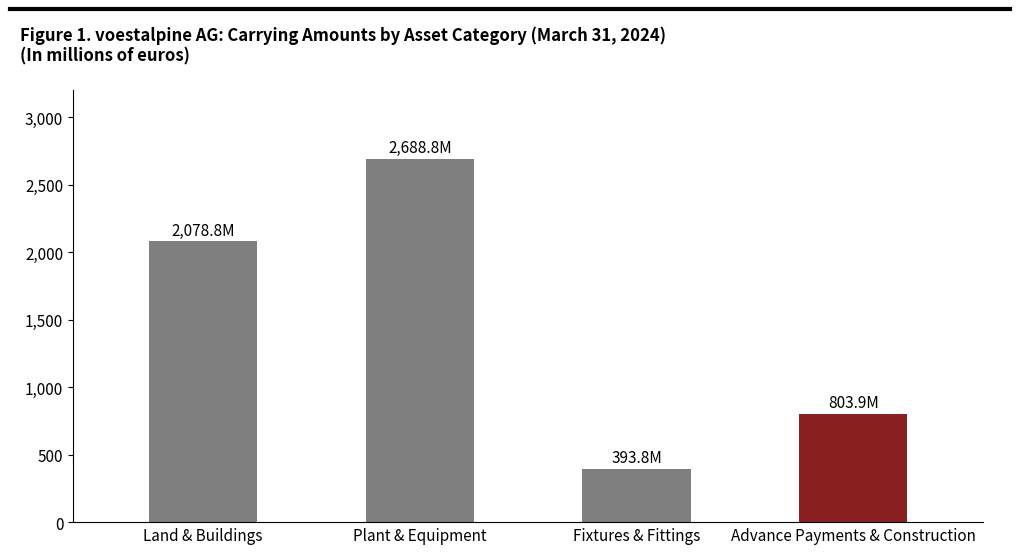

At which label does the data first exceed 2078?

Land & Buildings